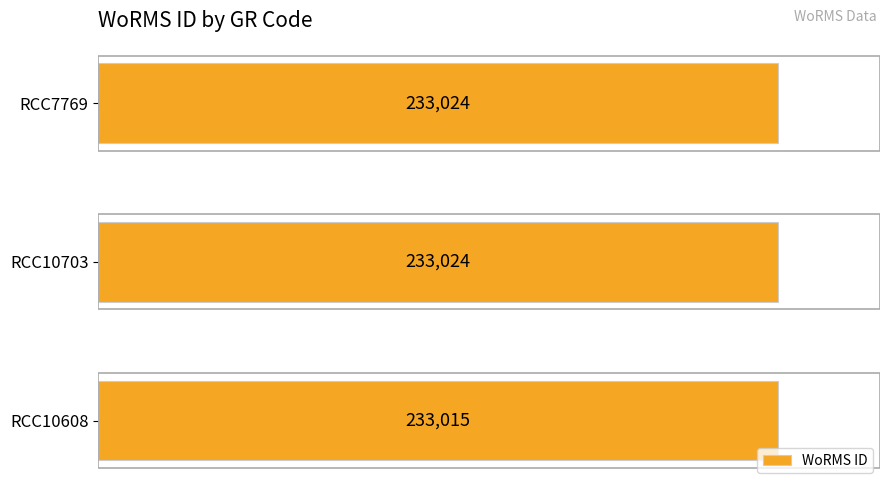

Does the chart contain stacked bars?

No